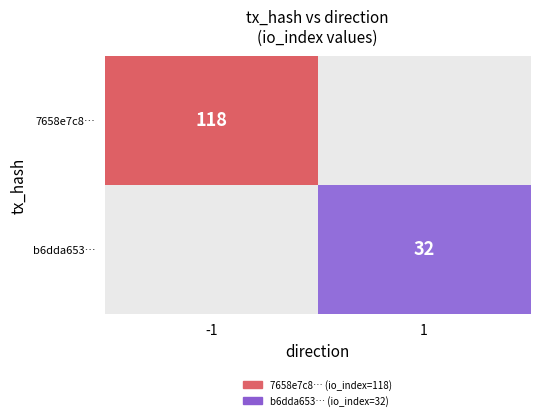

How many data points does each series have?

2